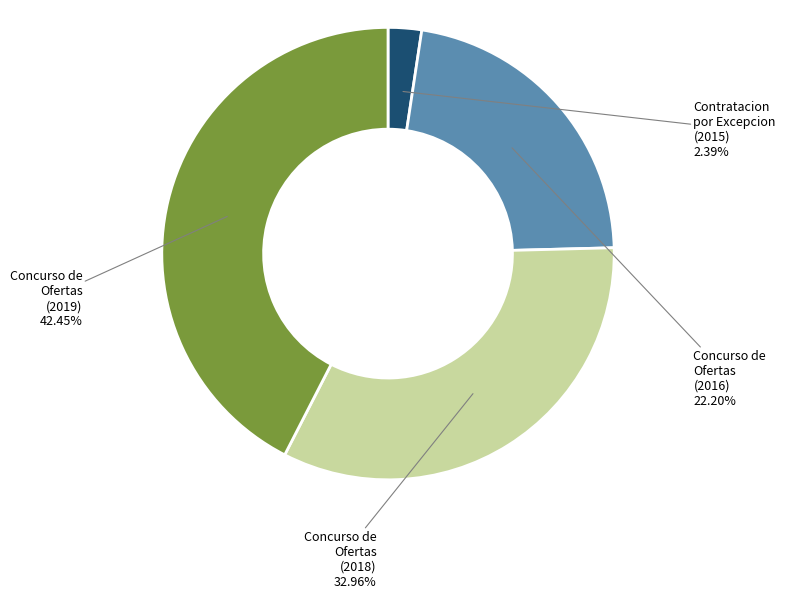

Is there any slice that represents more than half of the pie?

No